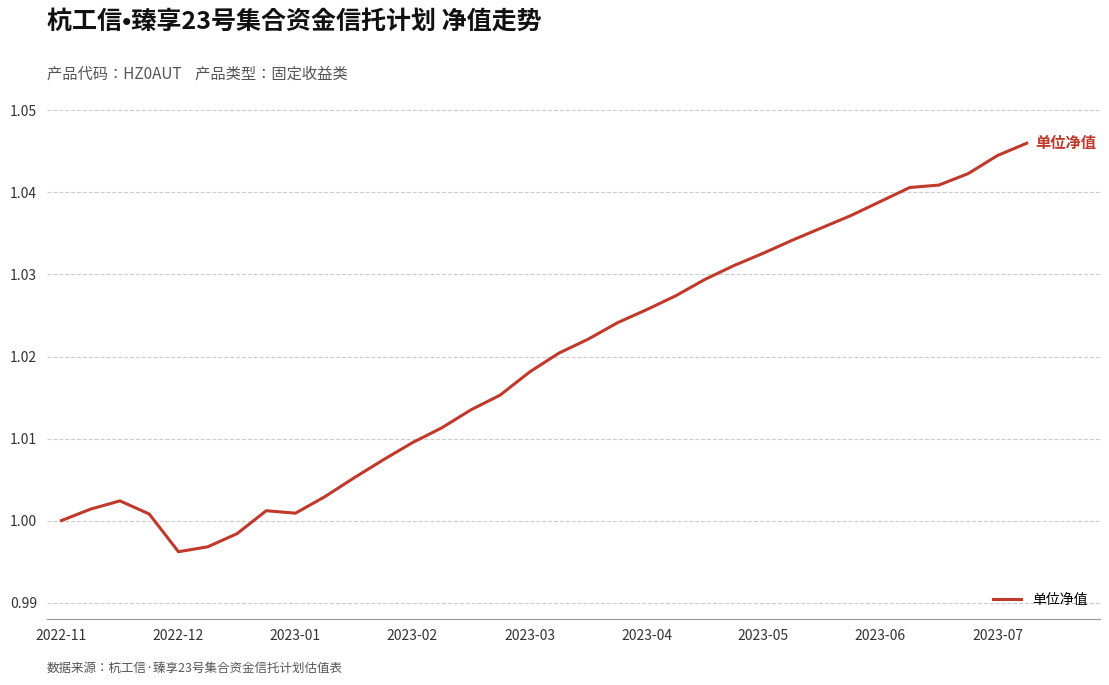

How many lines are shown in the chart?

1